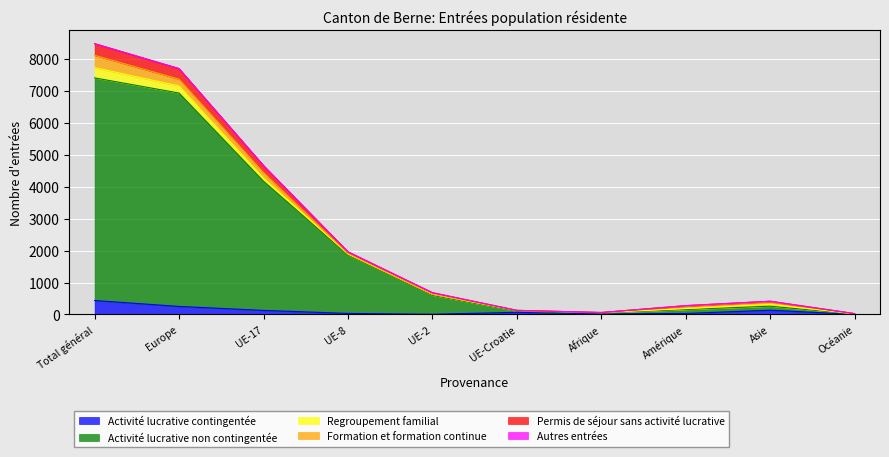

At which label does Activité lucrative contingentée first exceed 68?

Total général